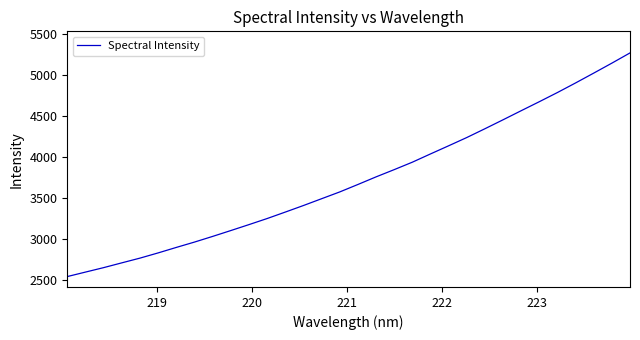

What is the greatest value displayed?

5264.5